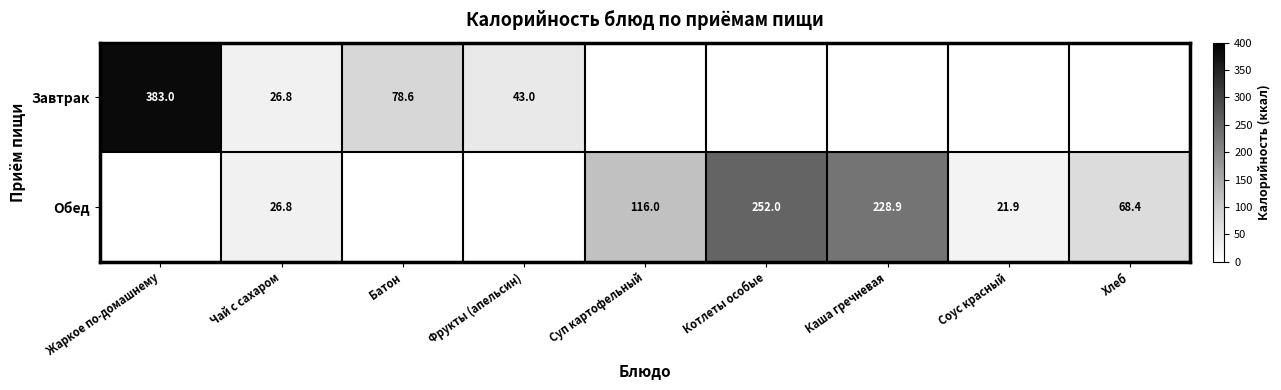

What is the maximum value shown in the chart?

383.0